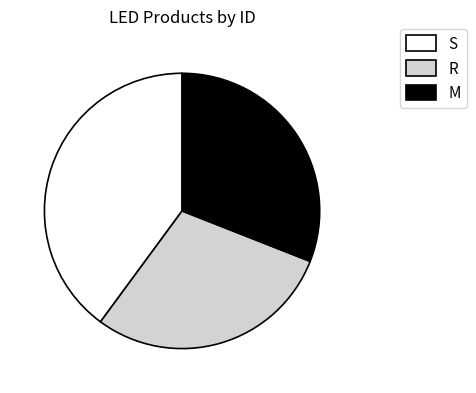

Is there a majority slice in this chart?

No